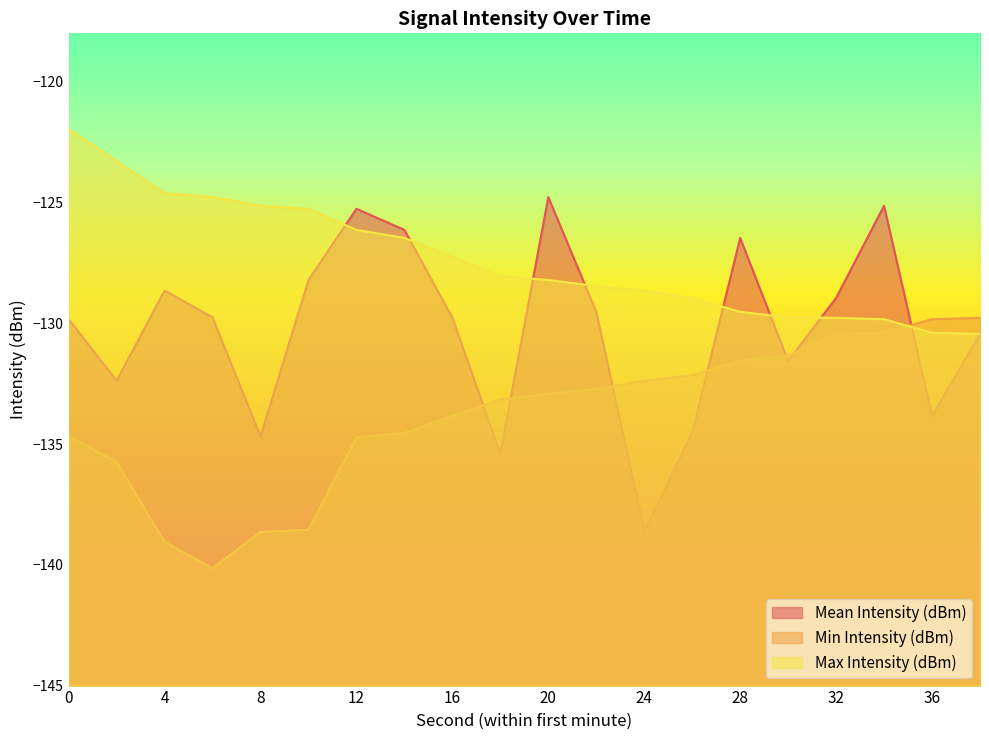

What is the difference between the Mean Intensity (dBm) values at 30 and 0?

1.7